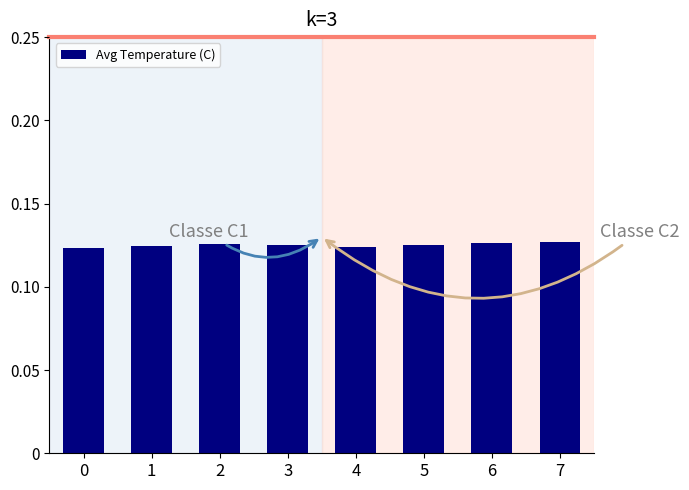

How many bars are there in total?

8